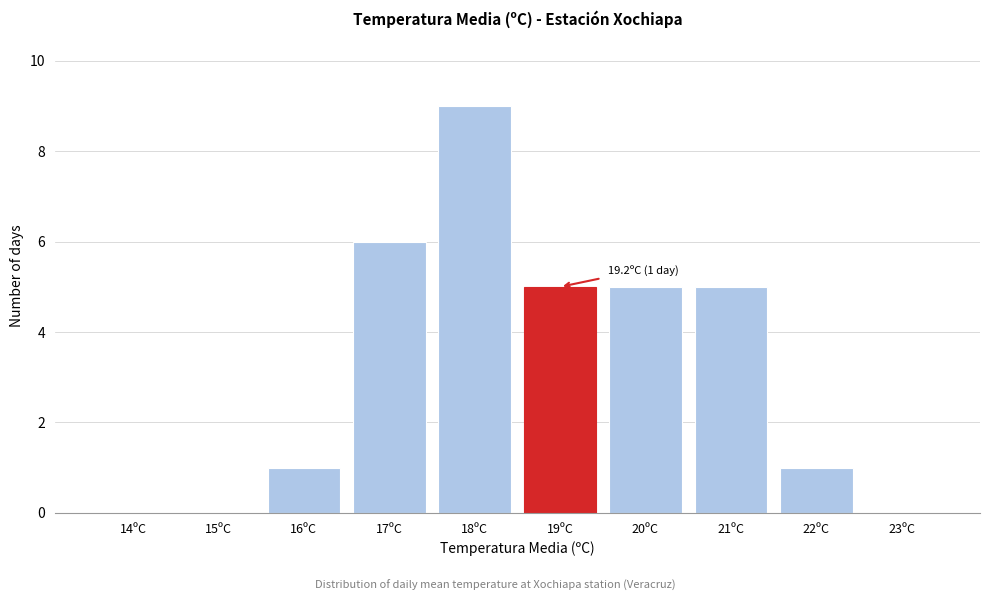

Reading right to left, extract all data points from this chart.

23ºC=0	22ºC=1	21ºC=5	20ºC=5	19ºC=5	18ºC=9	17ºC=6	16ºC=1	15ºC=0	14ºC=0